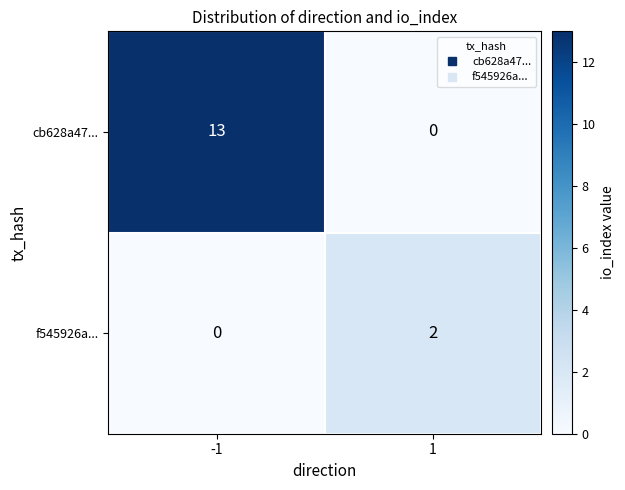

How many categories are shown in the chart?

2